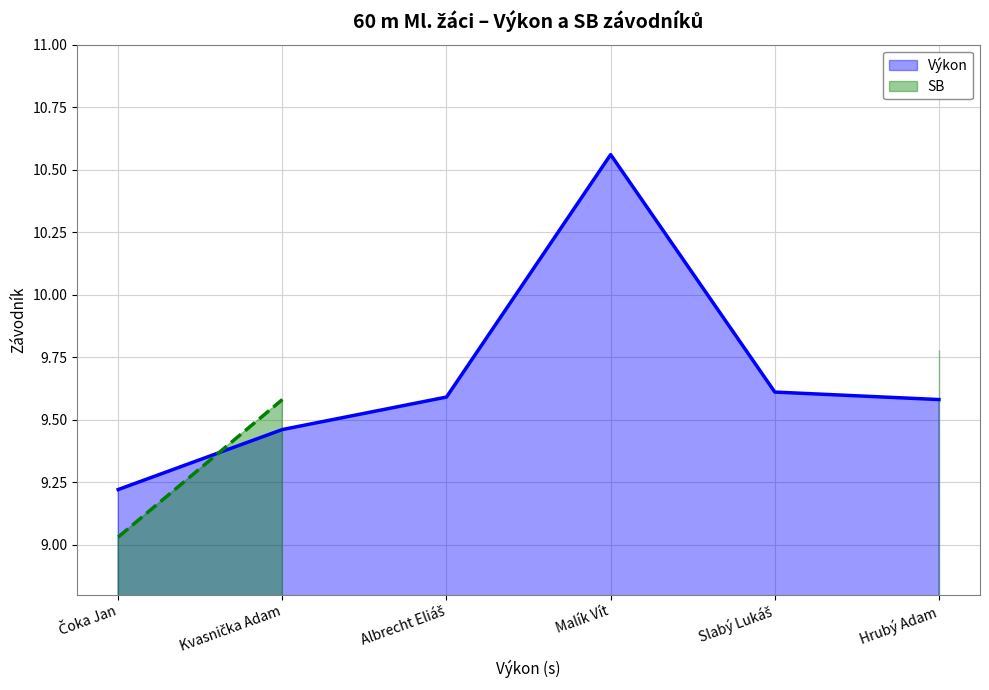

What is the ratio of the value at Kvasnička Adam to the value at Albrecht Eliáš?

1.0